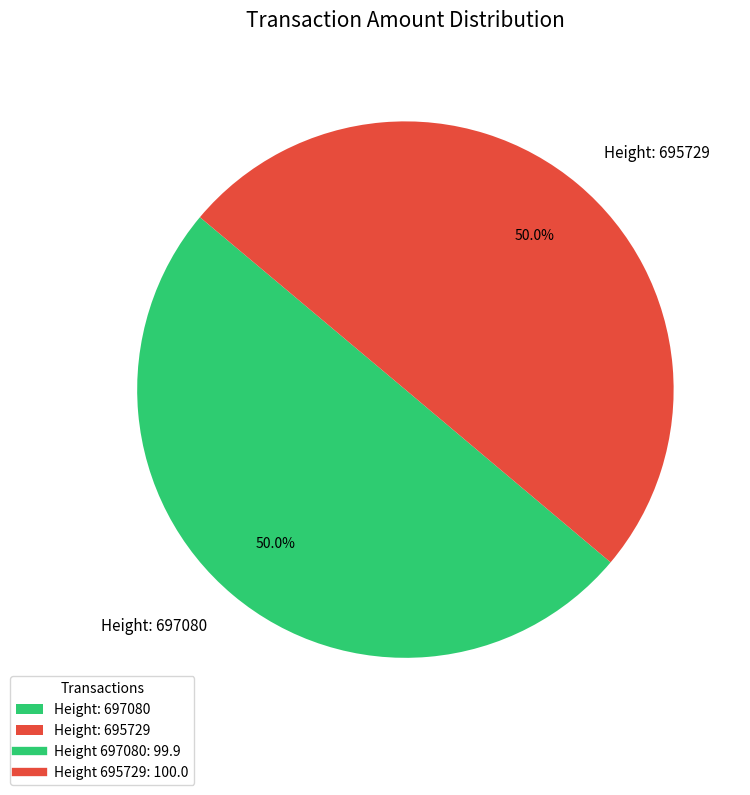

Combined, what portion of the pie is Height: 695729 and Height: 697080?

100.0%